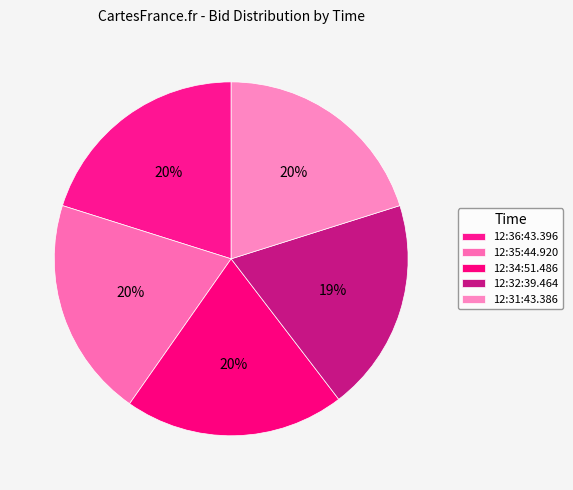

To the nearest percent, what percentage of the pie is 12:36:43.396?

20%